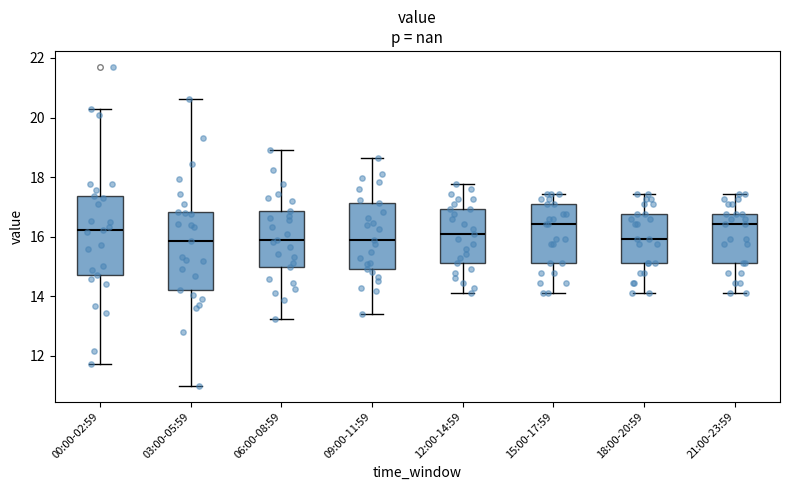

Reading left to right, transcribe this box plot: for each box, give where its median line is, the range the box spans, and where its two whiskers end, as read against the y-axis. The values are not printed on the chart, so give them approximately, as read against the axis.

00:00-02:59: median 16.2, box 14.8 to 17.4, whiskers 11.8 to 20.2
03:00-05:59: median 15.8, box 14.2 to 16.8, whiskers 11.0 to 20.6
06:00-08:59: median 16.0, box 15.0 to 16.8, whiskers 13.2 to 19.0
09:00-11:59: median 16.0, box 15.0 to 17.2, whiskers 13.4 to 18.6
12:00-14:59: median 16.2, box 15.2 to 17.0, whiskers 14.2 to 17.8
15:00-17:59: median 16.4, box 15.2 to 17.2, whiskers 14.2 to 17.4
18:00-20:59: median 16.0, box 15.2 to 16.8, whiskers 14.2 to 17.4
21:00-23:59: median 16.4, box 15.2 to 16.8, whiskers 14.2 to 17.4